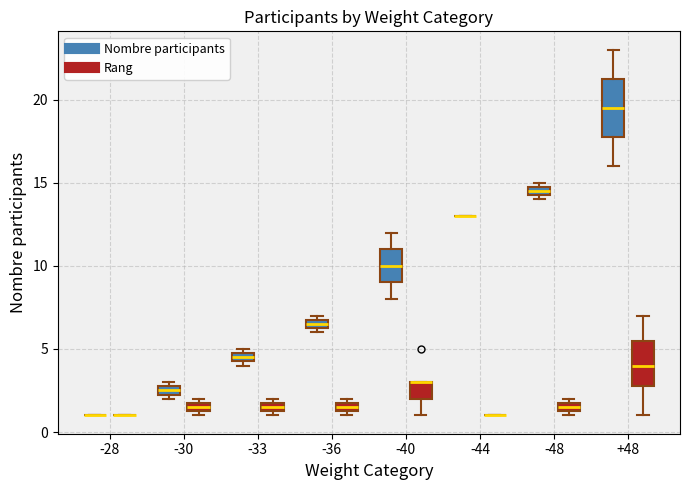

Comparing the boxes themselves (not the whiskers), which one is the tallest?

+48 (Nombre participants)